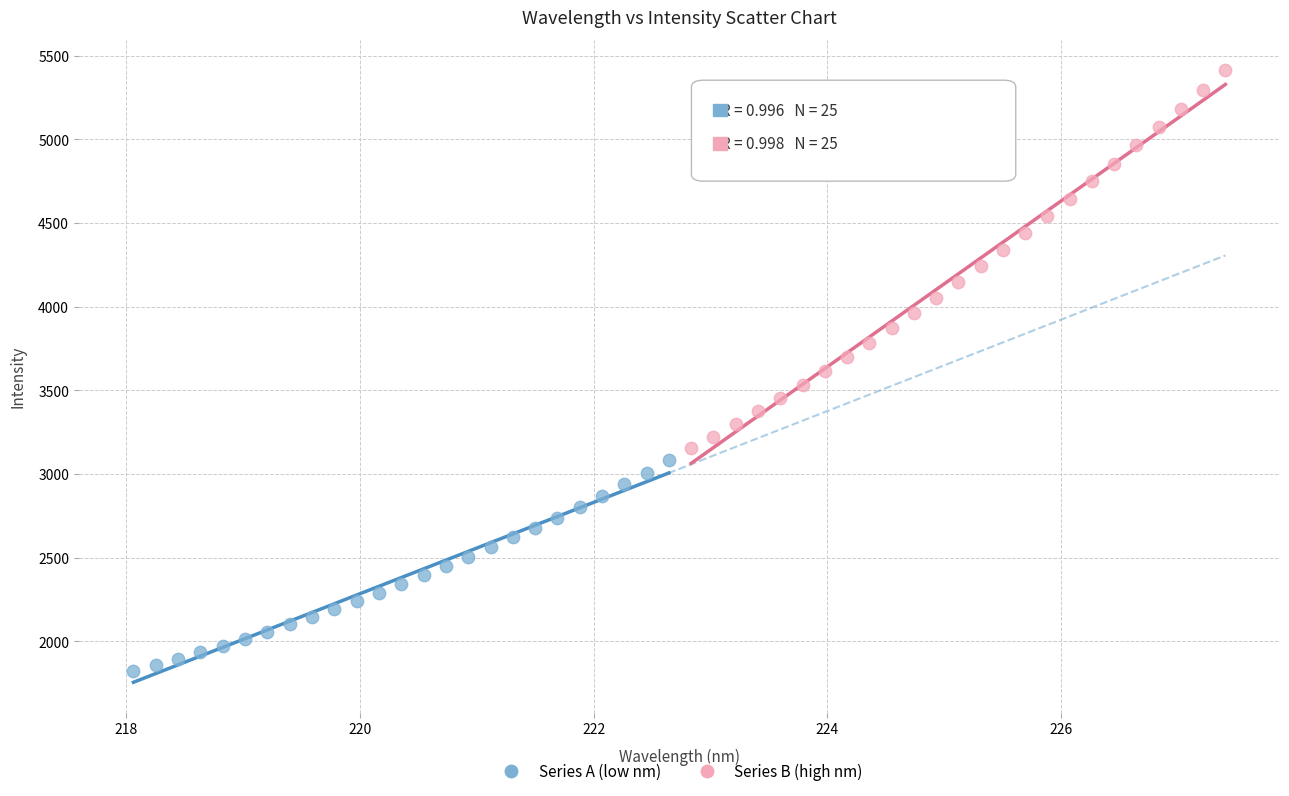

Which series has the widest spread of Y values?

Series B (high nm)